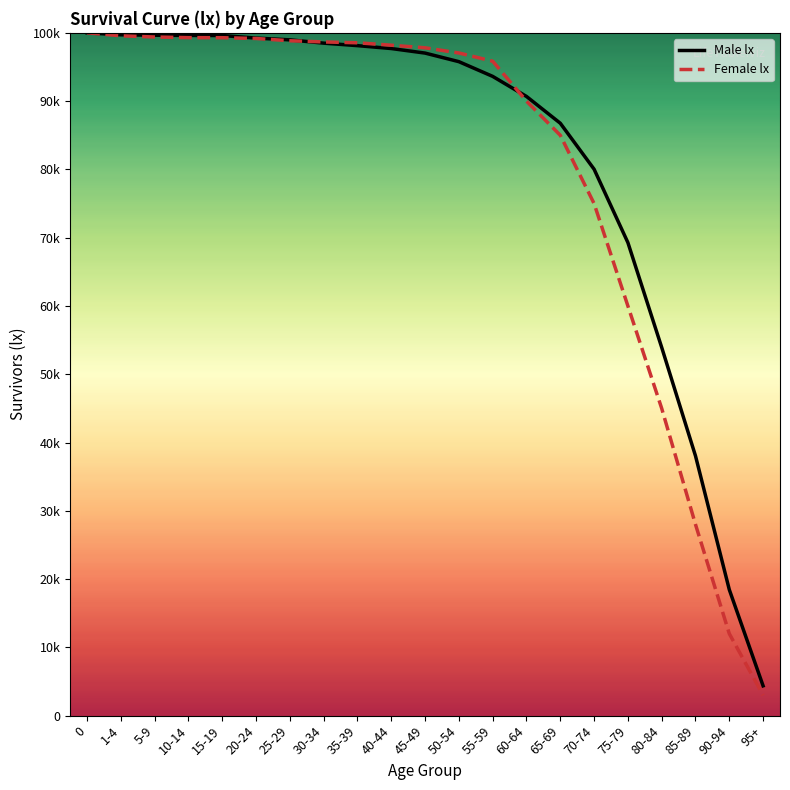

What is the maximum value shown in the chart?

100000